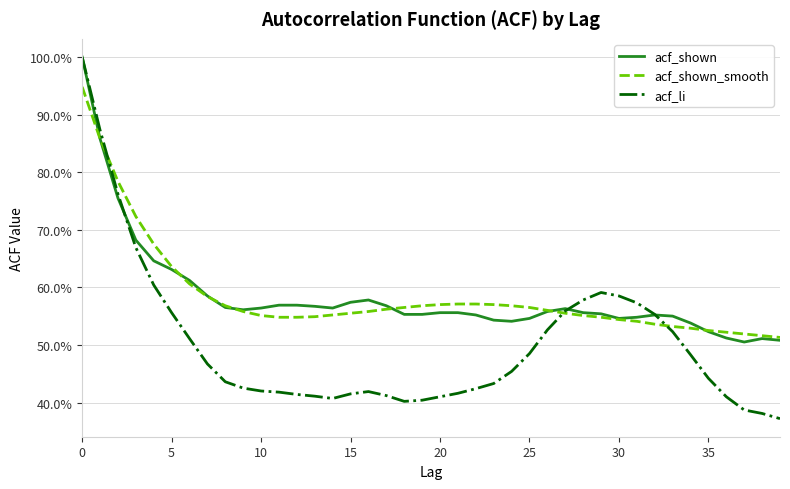

Reading left to right, extract all data points from this chart.

acf_shown: 1.0	0.9	0.8	0.7	0.6	0.6	0.6	0.6	0.6	0.6	0.6	0.6	0.6	0.6	0.6	0.6	0.6	0.6	0.6	0.6	0.6	0.6	0.6	0.5	0.5	0.5	0.6	0.6	0.6	0.6	0.5	0.5	0.6	0.6	0.5	0.5	0.5	0.5	0.5	0.5
acf_shown_smooth: 0.9	0.9	0.8	0.7	0.7	0.6	0.6	0.6	0.6	0.6	0.6	0.5	0.5	0.5	0.6	0.6	0.6	0.6	0.6	0.6	0.6	0.6	0.6	0.6	0.6	0.6	0.6	0.6	0.6	0.5	0.5	0.5	0.5	0.5	0.5	0.5	0.5	0.5	0.5	0.5
acf_li: 1.0	0.9	0.8	0.7	0.6	0.6	0.5	0.5	0.4	0.4	0.4	0.4	0.4	0.4	0.4	0.4	0.4	0.4	0.4	0.4	0.4	0.4	0.4	0.4	0.5	0.5	0.5	0.6	0.6	0.6	0.6	0.6	0.6	0.5	0.5	0.4	0.4	0.4	0.4	0.4